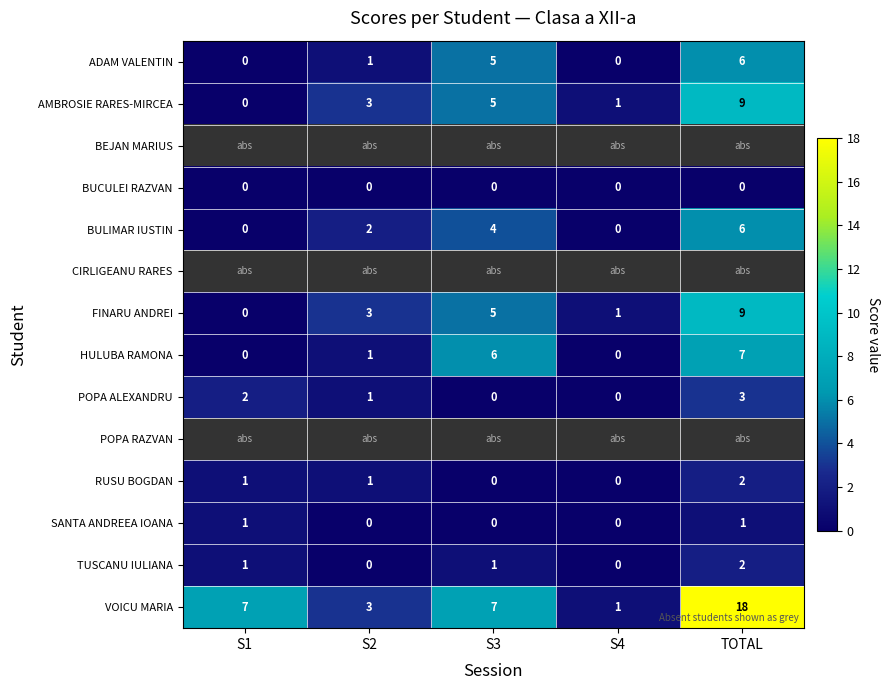

Is the value of AMBROSIE RARES-MIRCEA at S1 greater than the value of POPA ALEXANDRU at S2?

No